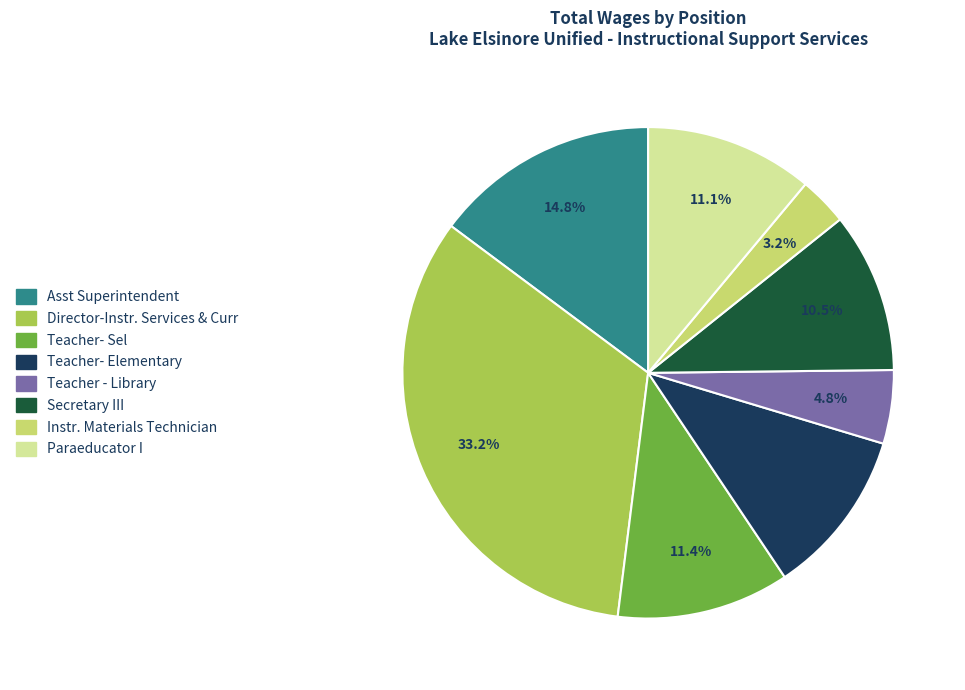

True or false: Instr. Materials Technician accounts for 3% of the total.

True